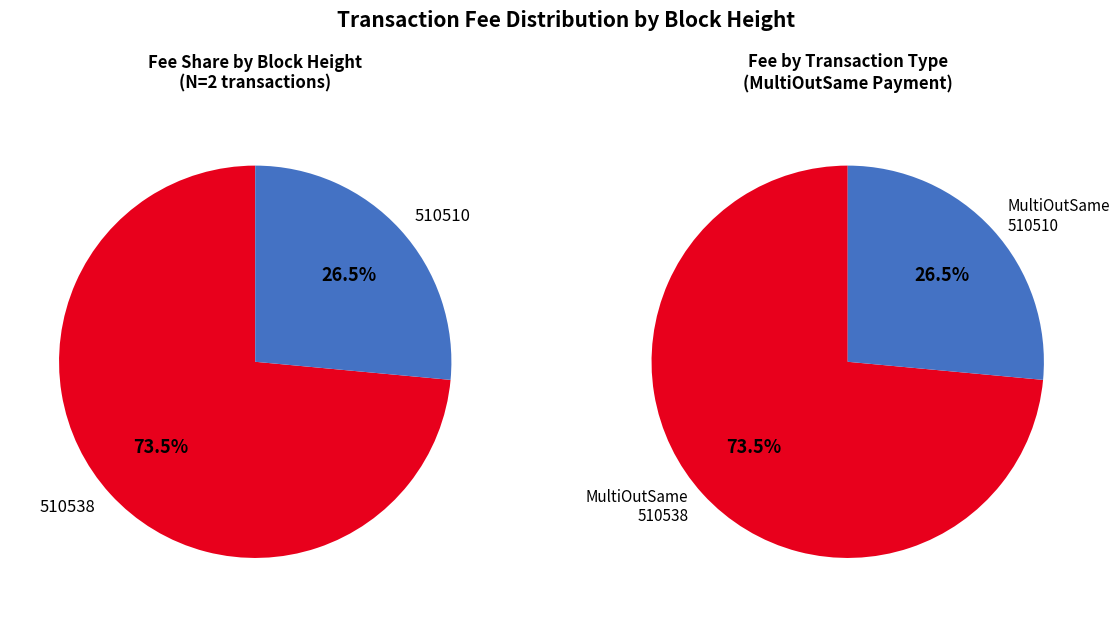

Does 510510 represent more than half of the total?

No